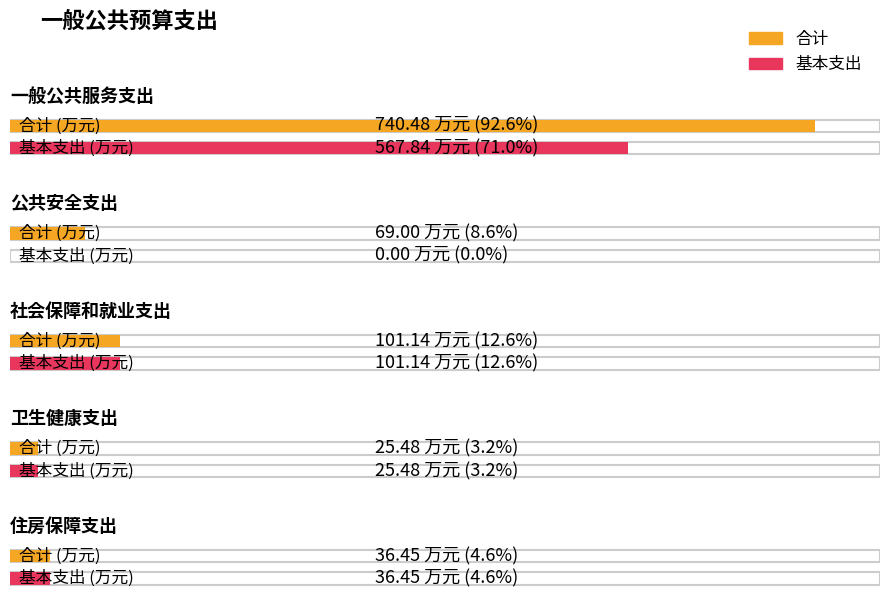

Which series changed the most between 一般公共服务支出 and 社会保障和就业支出?

合计